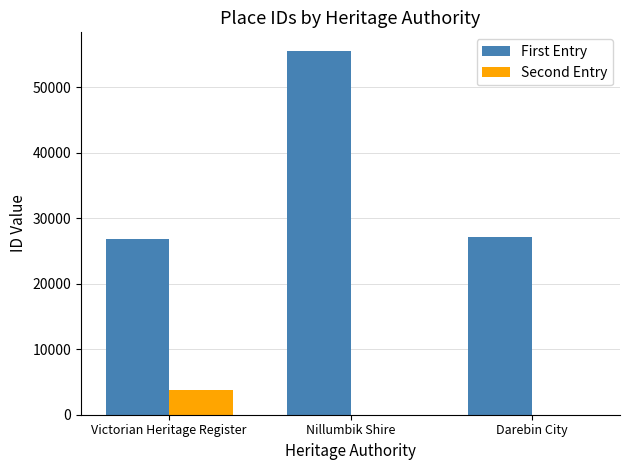

What is the average value of the Second Entry series?

1267